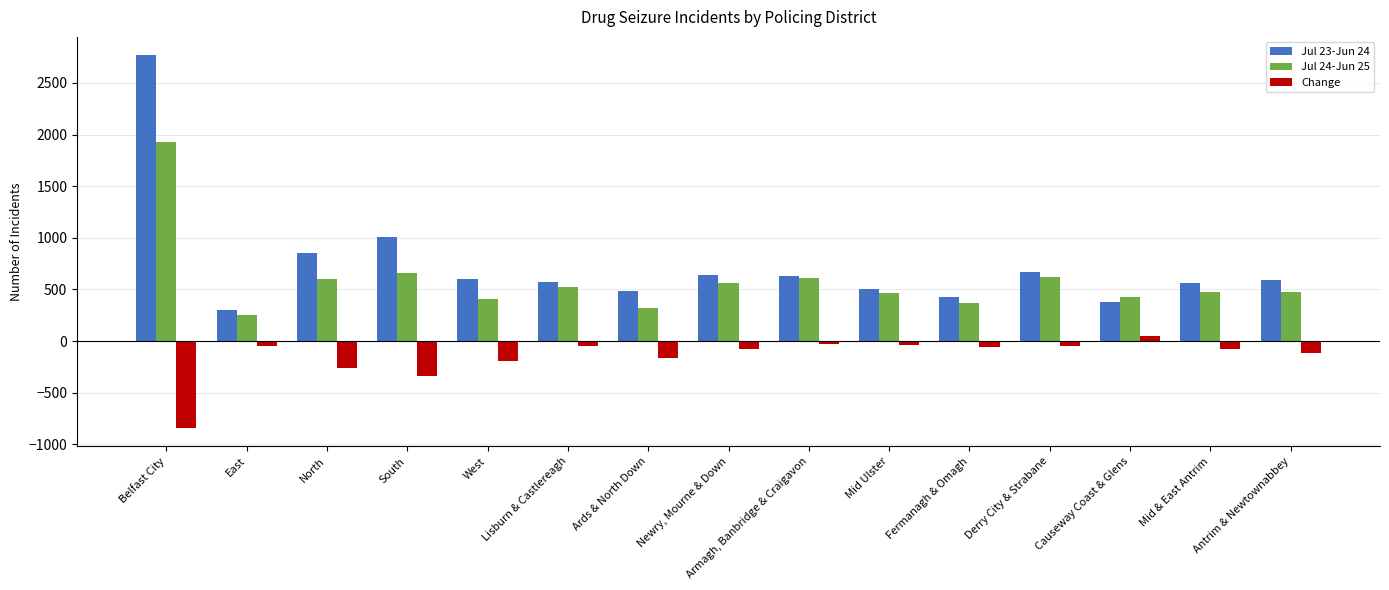

List the labels in order of Jul 23-Jun 24 value, largest first.

Belfast City, South, North, Derry City & Strabane, Newry, Mourne & Down, Armagh, Banbridge & Craigavon, West, Antrim & Newtownabbey, Lisburn & Castlereagh, Mid & East Antrim, Mid Ulster, Ards & North Down, Fermanagh & Omagh, Causeway Coast & Glens, East